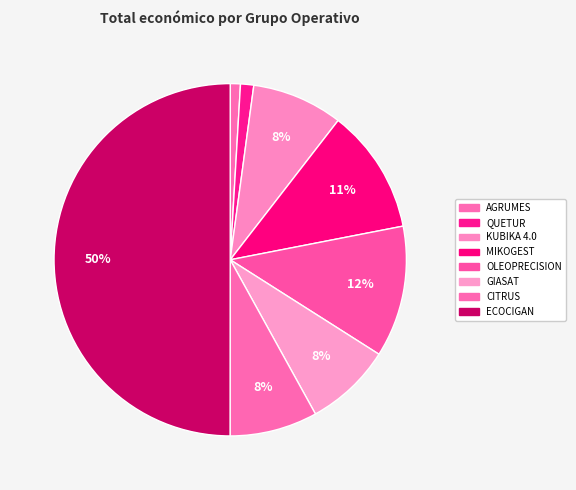

How many segments does this pie chart have?

8